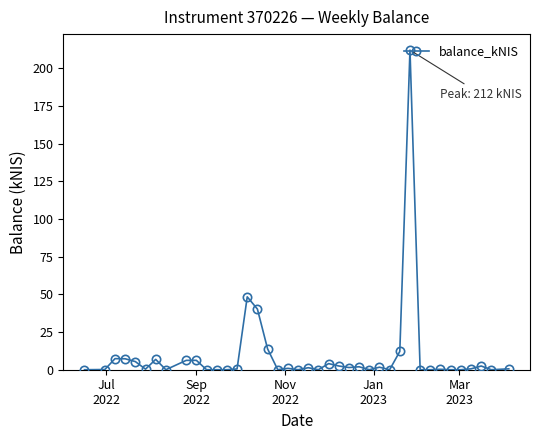

True or false: there are more than 0 points higher than both neighbors.

True